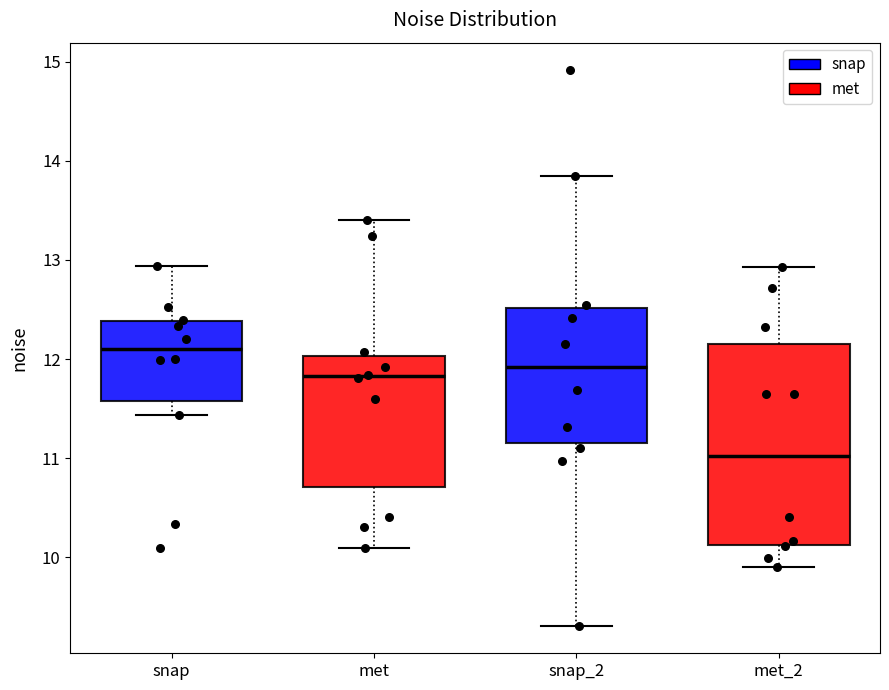

Where is the upper edge of the box for met on the y-axis? The values are not printed on the chart, so give them approximately, as read against the axis.

12.0